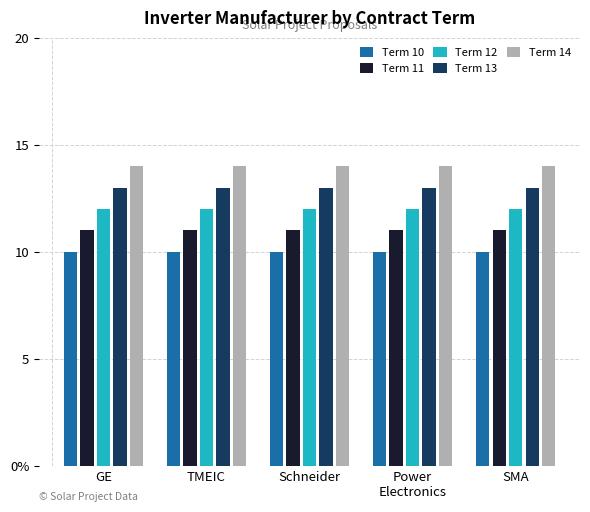

What are all the series names shown in the legend?

Term 10, Term 11, Term 12, Term 13, Term 14